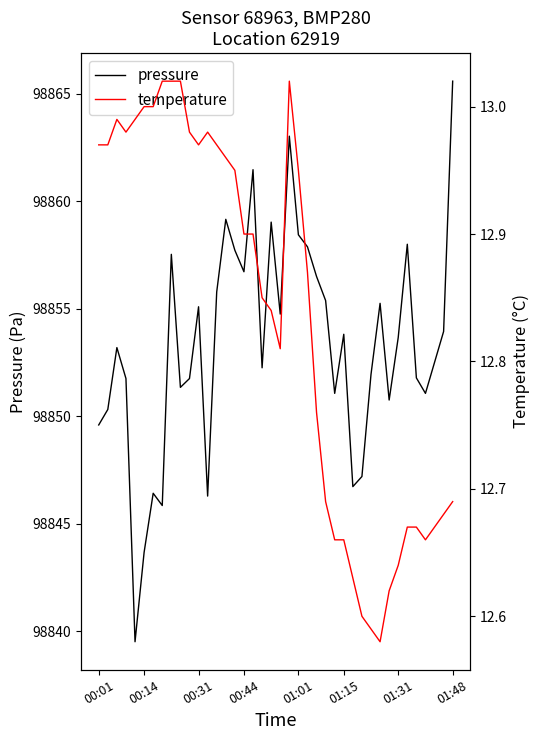

What is the value of the temperature point at the 23rd from the left?

12.9